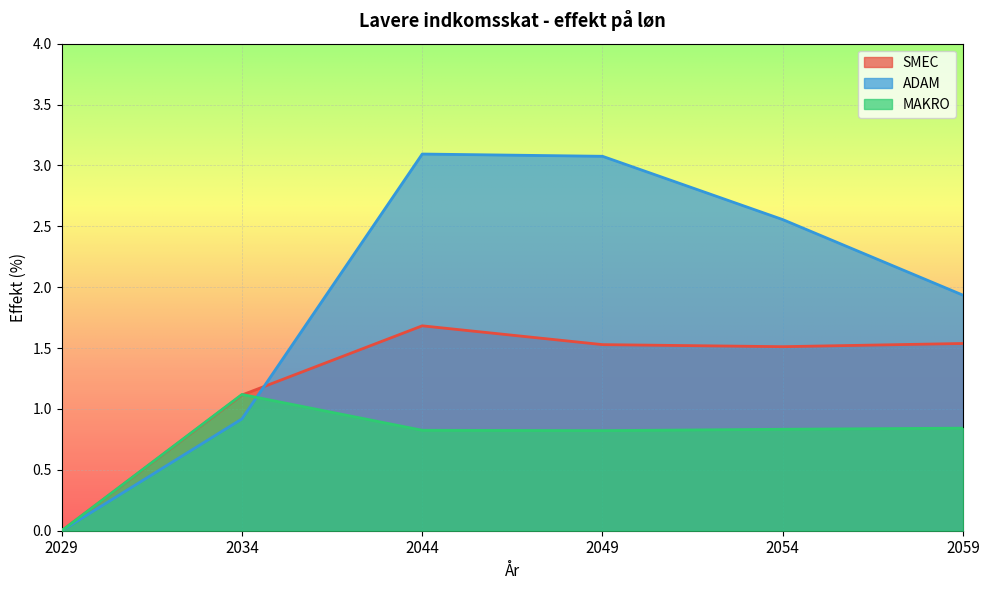

Which category has the highest value in the SMEC series?

2044